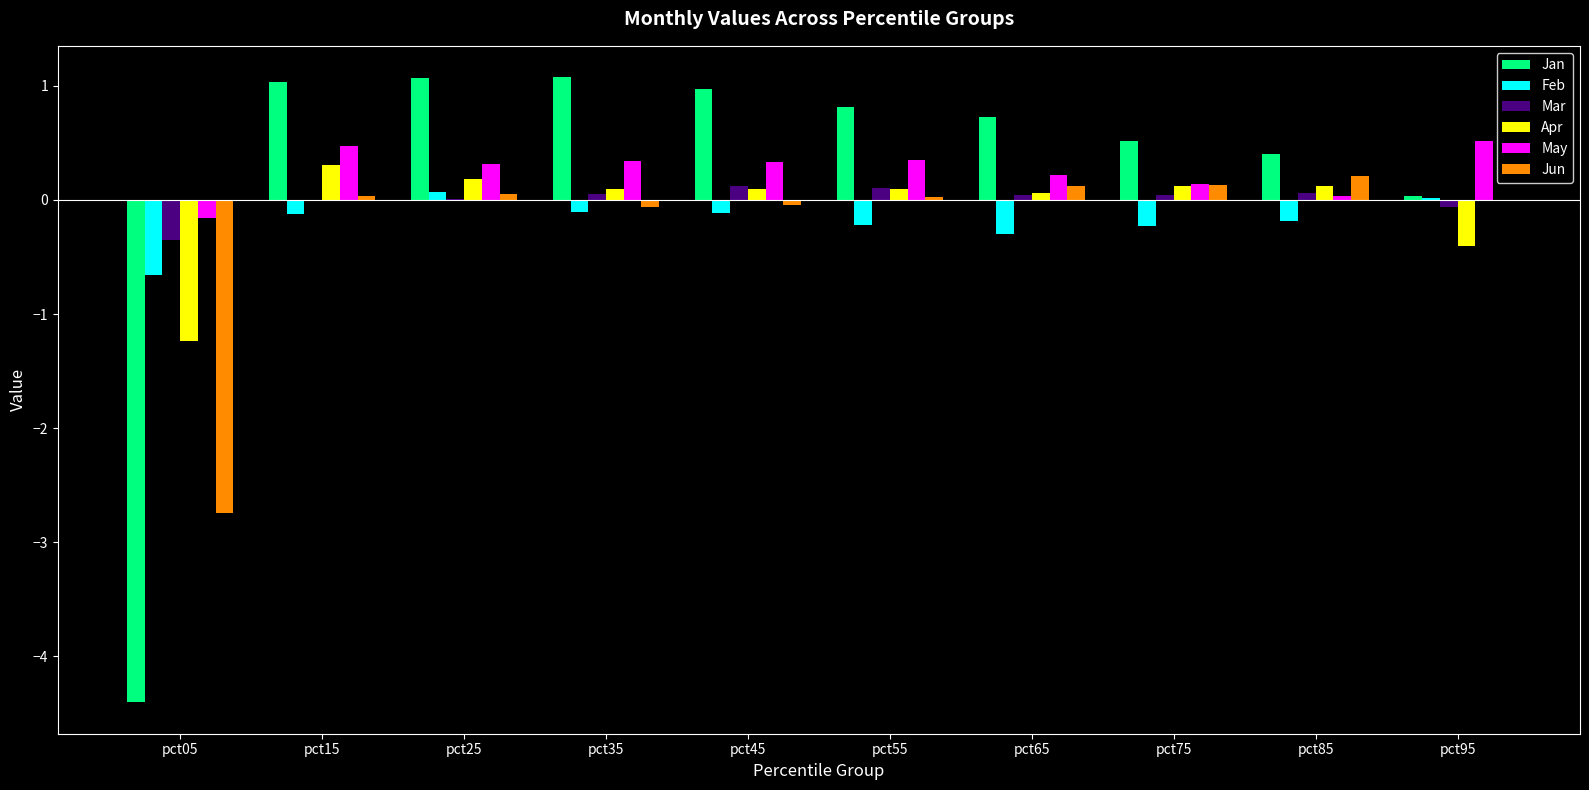

Is it true that Jan equals 1.0 at pct45?

True